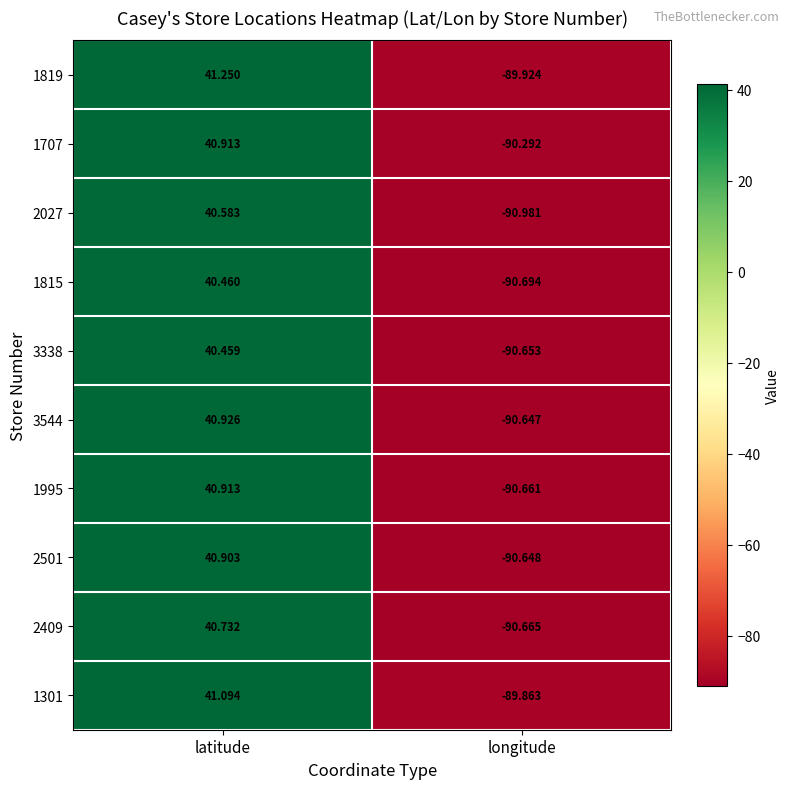

At which label is 2027 closest to -25?

latitude